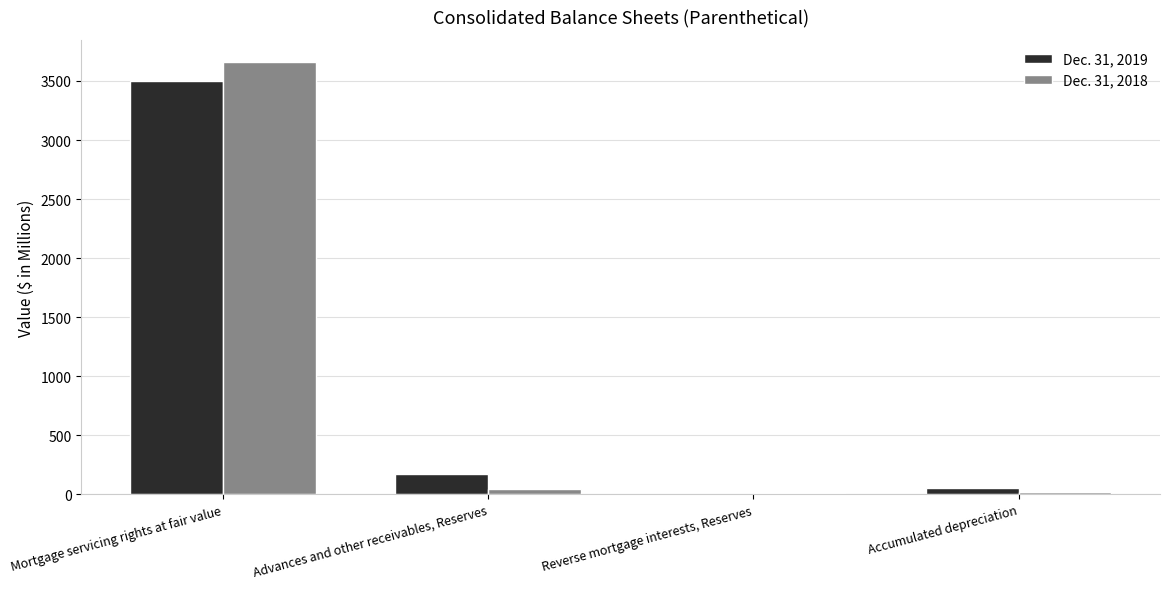

What is the highest value of the Dec. 31, 2018 series?

3665